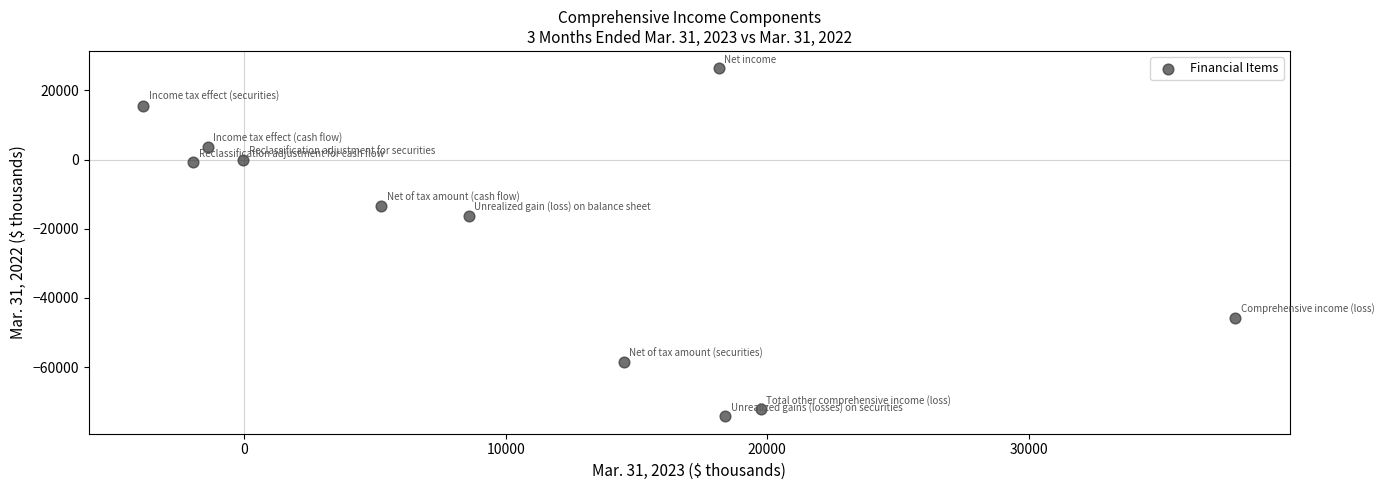

What is the average X value?

10482